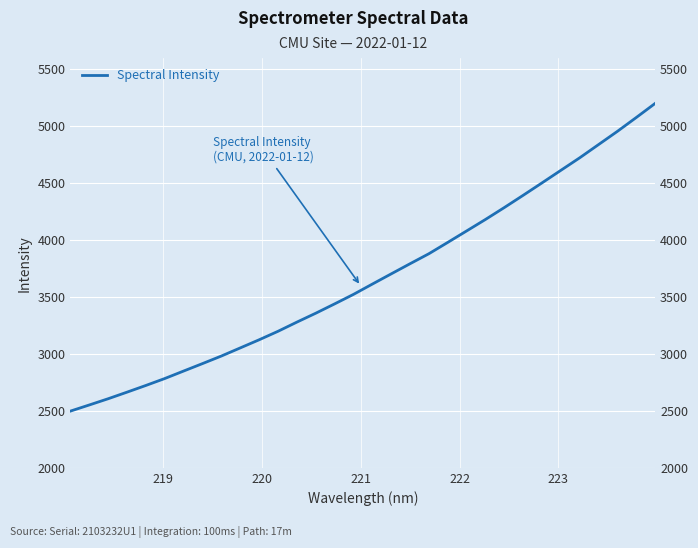

Count the number of categories in the chart.

32